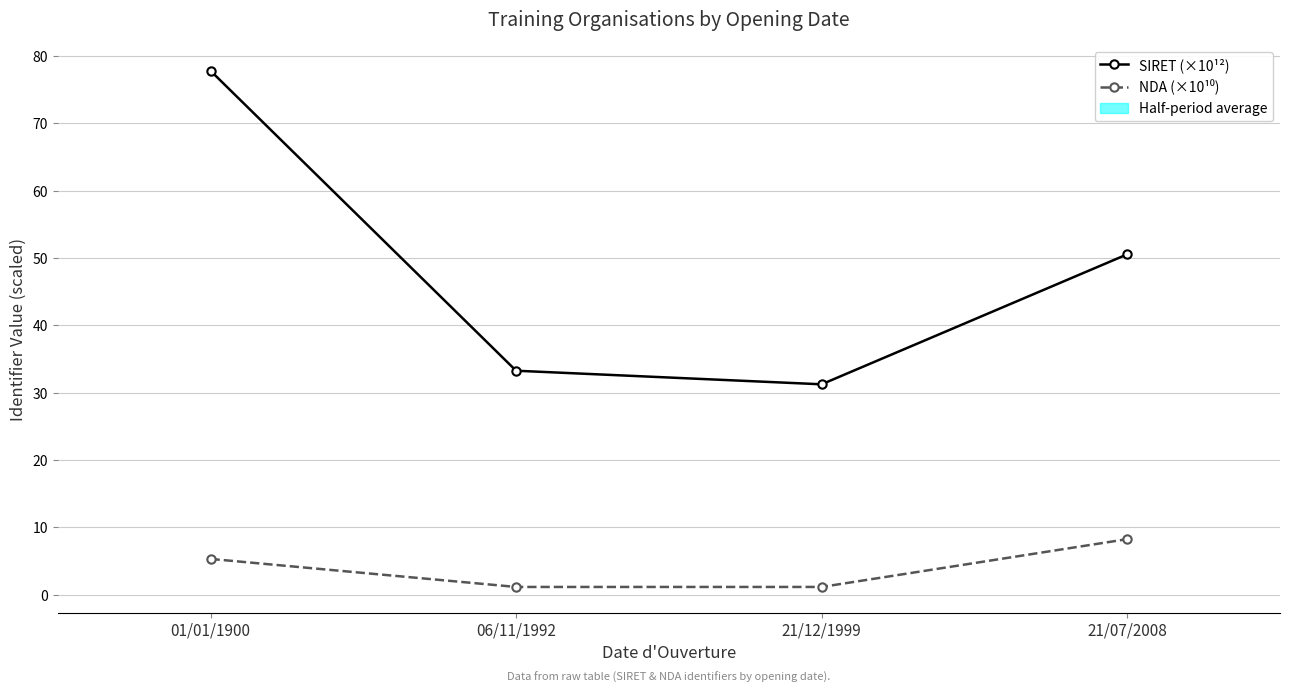

At how many categories does at least one series exceed 65?

1